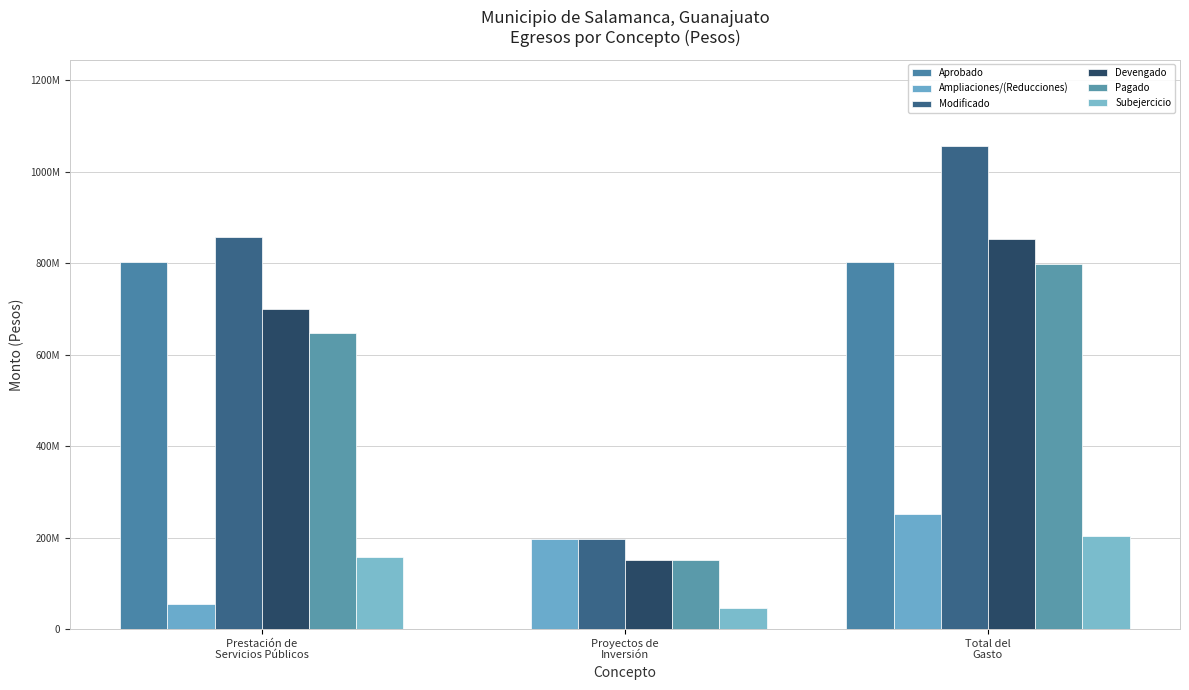

What is the label of the 2nd bar from the left?

Proyectos de
Inversión